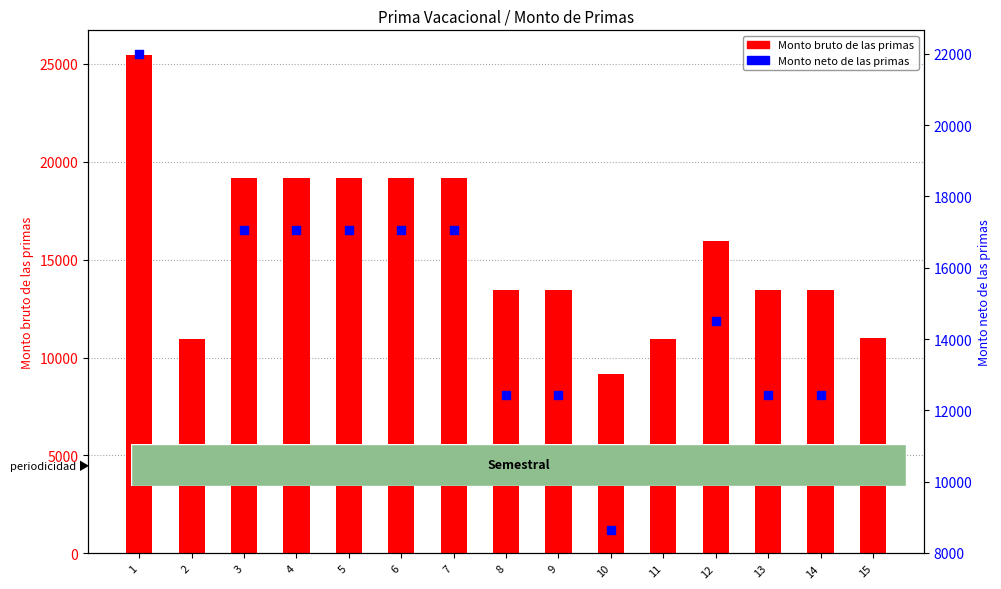

Which series has the largest total across all categories?

Monto bruto de las primas